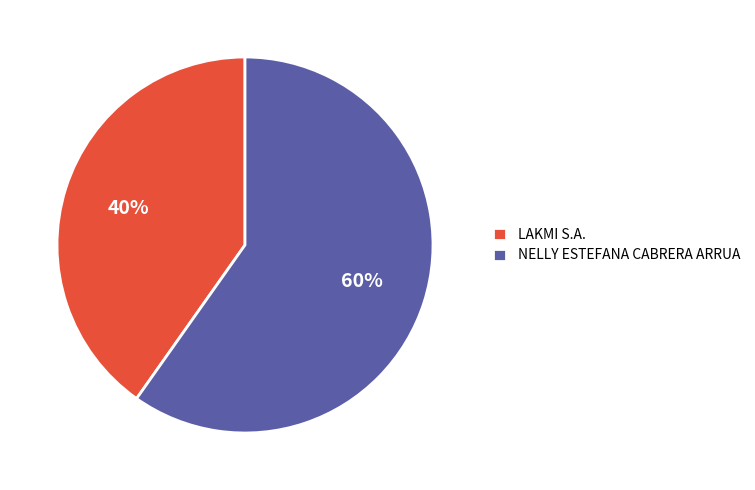

How many segments does this pie chart have?

2